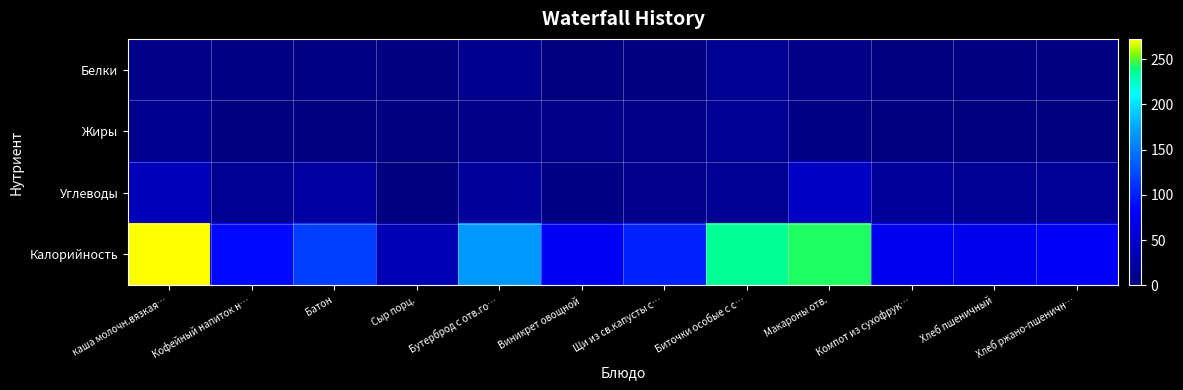

Reading left to right, what are all the values shown in this chart?

Белки: каша молочн.вязкая…=8.4	Кофейный напиток н…=3.6	Батон=3.4	Сыр порц.=2.6	Бутерброд с отв.го…=9.9	Виникрет овощной=0.8	Щи из св.капусты с…=2.7	Биточки особые с с…=13.3	Макароны отв.=7.1	Компот из сухофрук…=0.7	Хлеб пшеничный=2.4	Хлеб ржано-пшеничн…=2.6
Жиры: каша молочн.вязкая…=9.6	Кофейный напиток н…=2.8	Батон=1.3	Сыр порц.=2.6	Бутерброд с отв.го…=6.4	Виникрет овощной=6.1	Щи из св.капусты с…=5.8	Биточки особые с с…=14.1	Макароны отв.=3.7	Компот из сухофрук…=0.1	Хлеб пшеничный=0.3	Хлеб ржано-пшеничн…=0.5
Углеводы: каша молочн.вязкая…=38.1	Кофейный напиток н…=12.8	Батон=23.1	Сыр порц.=0.0	Бутерброд с отв.го…=17.4	Виникрет овощной=4.5	Щи из св.капусты с…=8.8	Биточки особые с с…=13.4	Макароны отв.=45.2	Компот из сухофрук…=17.1	Хлеб пшеничный=14.5	Хлеб ржано-пшеничн…=15.9
Калорийность: каша молочн.вязкая…=272.5	Кофейный напиток н…=86.5	Батон=117.8	Сыр порц.=34.4	Бутерброд с отв.го…=167.4	Виникрет овощной=76.3	Щи из св.капусты с…=101.5	Биточки особые с с…=234.2	Макароны отв.=242.8	Компот из сухофрук…=72.8	Хлеб пшеничный=70.5	Хлеб ржано-пшеничн…=79.2